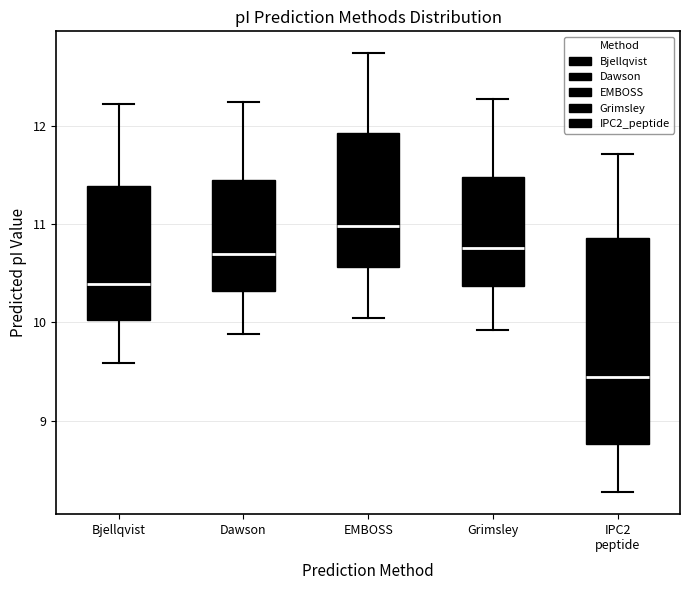

Which box is the tallest, from its lower edge to its upper edge?

IPC2 peptide